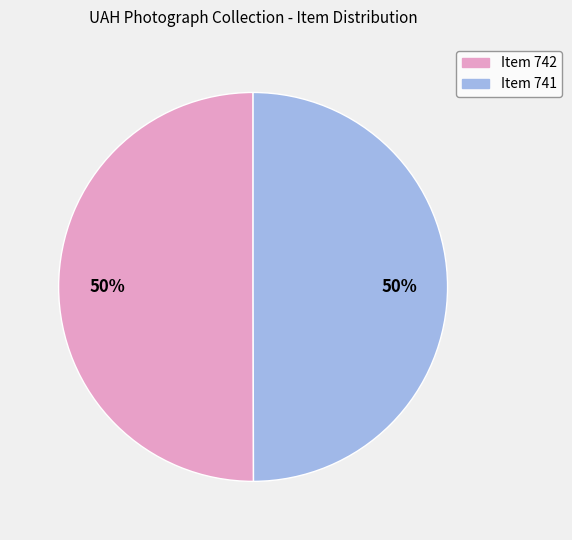

To the nearest percent, what is the average slice percentage?

50%